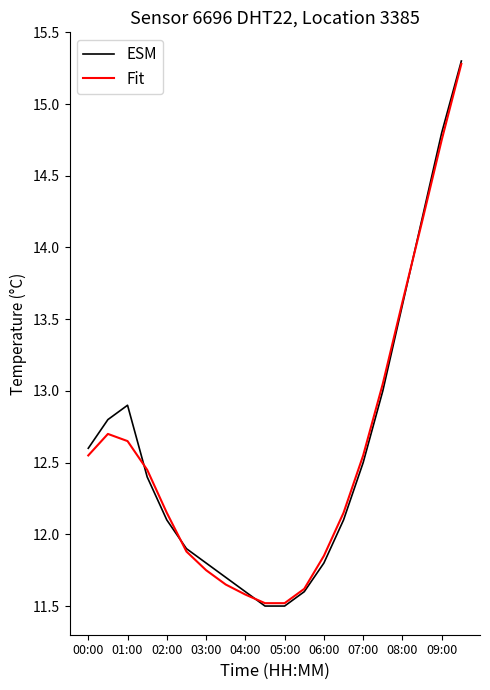

What is the greatest value displayed?

15.3